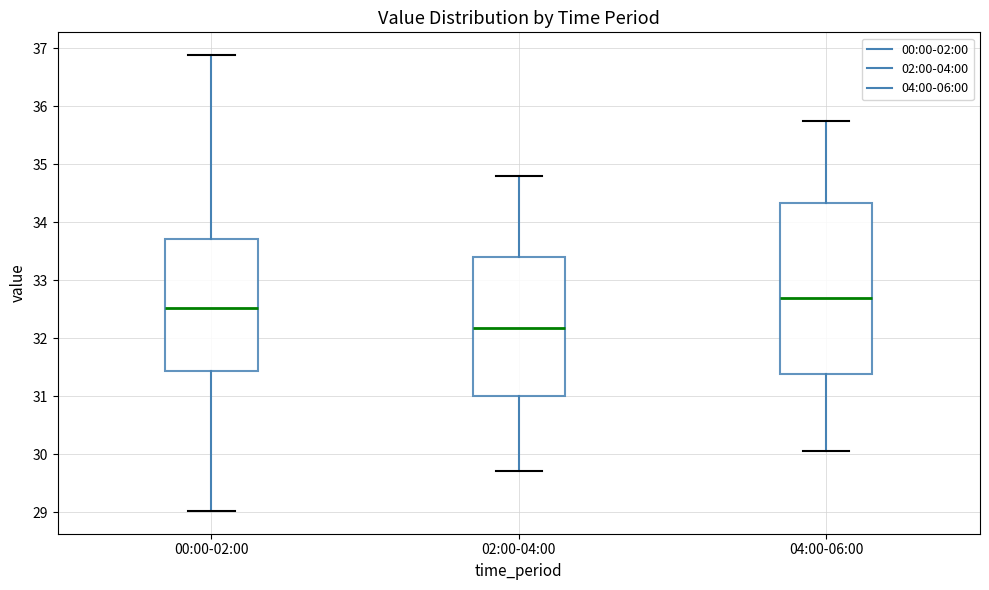

Reading left to right, transcribe this box plot: for each box, give where its median line is, the range the box spans, and where its two whiskers end, as read against the y-axis. The values are not printed on the chart, so give them approximately, as read against the axis.

00:00-02:00: median 32.5, box 31.4 to 33.7, whiskers 29.0 to 36.9
02:00-04:00: median 32.2, box 31.0 to 33.4, whiskers 29.7 to 34.8
04:00-06:00: median 32.7, box 31.4 to 34.3, whiskers 30.1 to 35.8